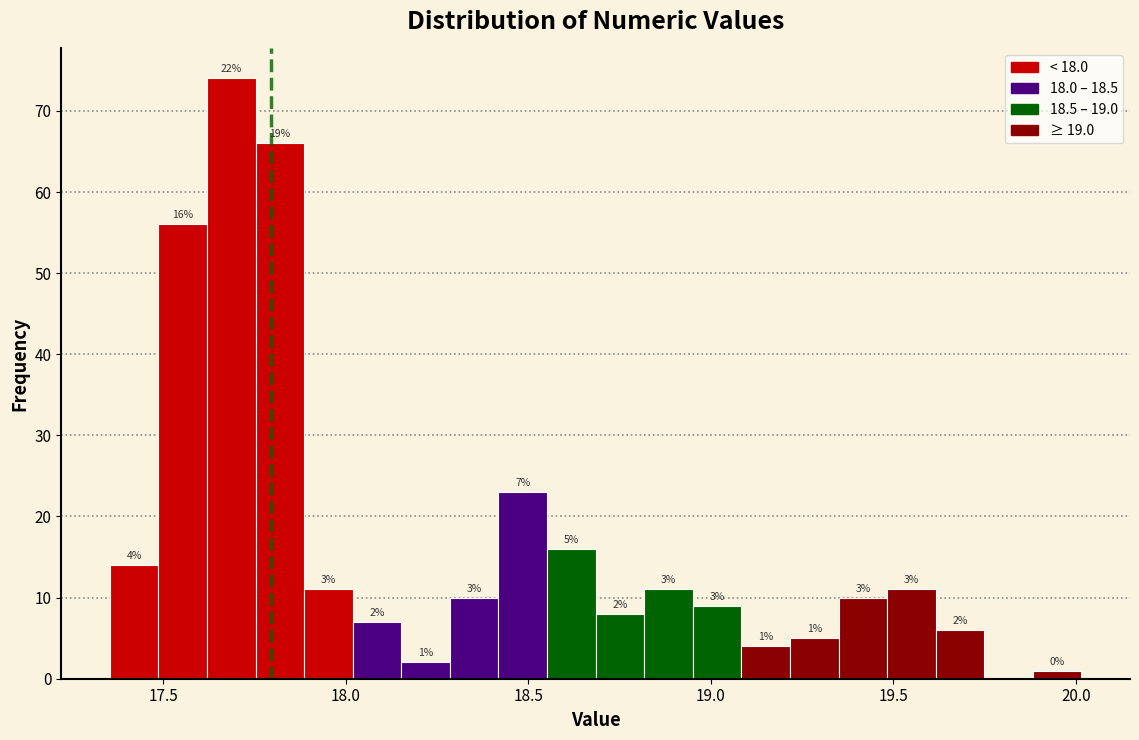

Read against the x-axis, roughly where is the centre of the tallest bar?

17.70